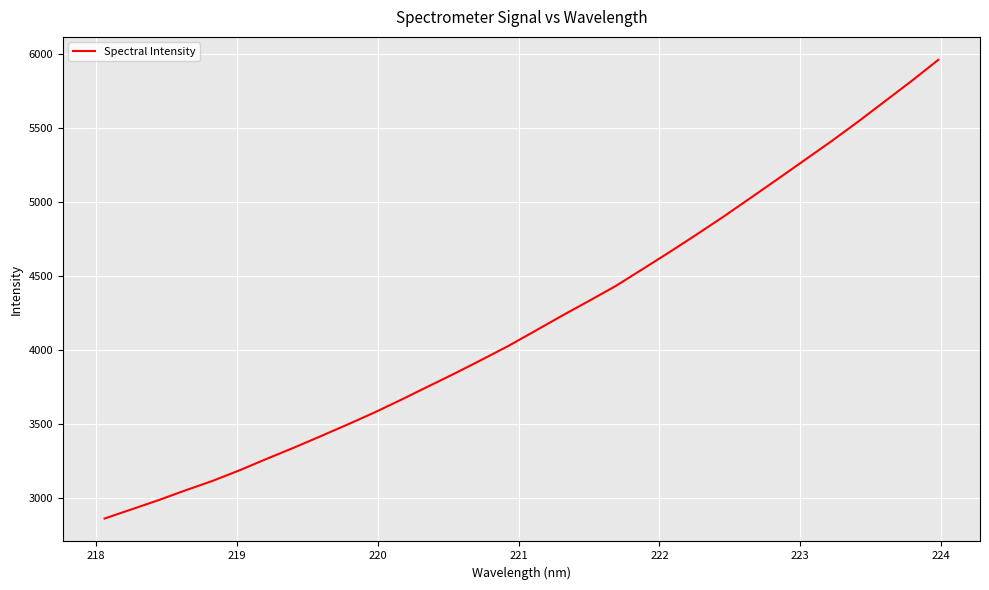

Count the number of categories in the chart.

32